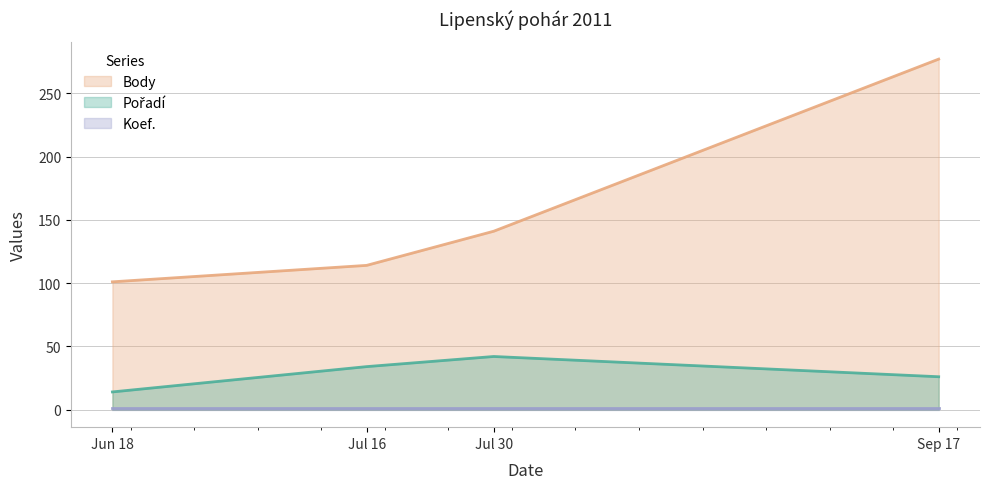

What is the maximum value for Body?

277